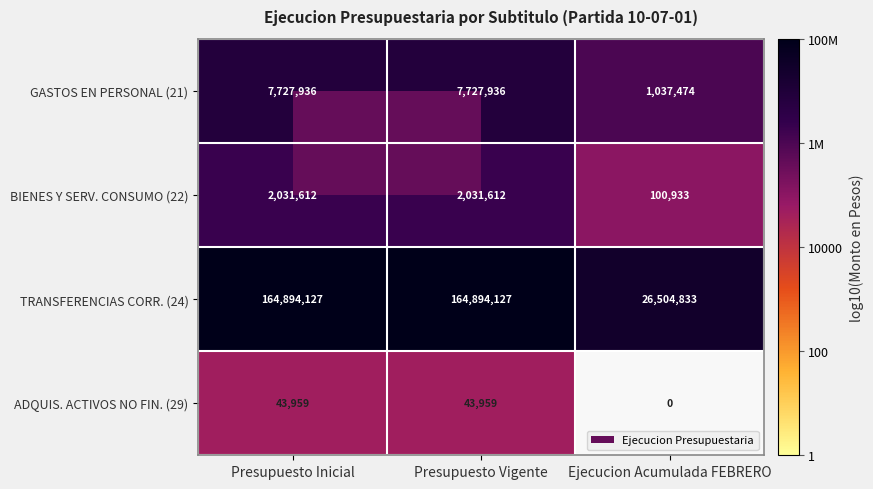

What value does the GASTOS EN PERSONAL (21) series have at Presupuesto Vigente, to the nearest 100?

7727900